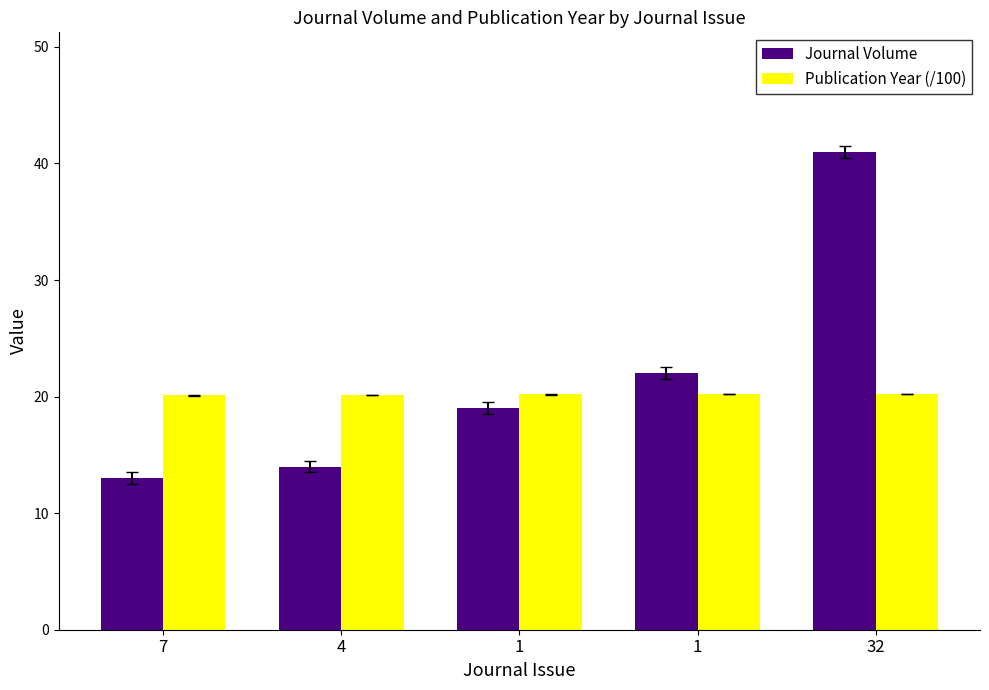

At which category does the chart reach its minimum across all series?

7